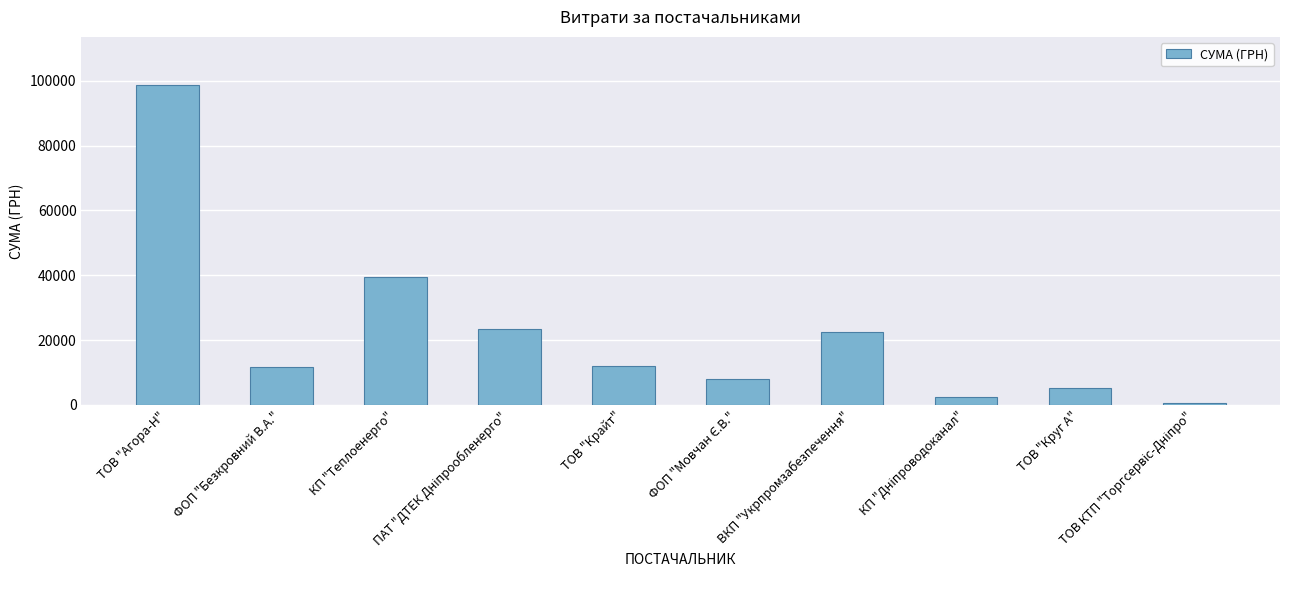

Is it true that the value at ВКП "Укрпромзабезпечення" is 40095.4?

False